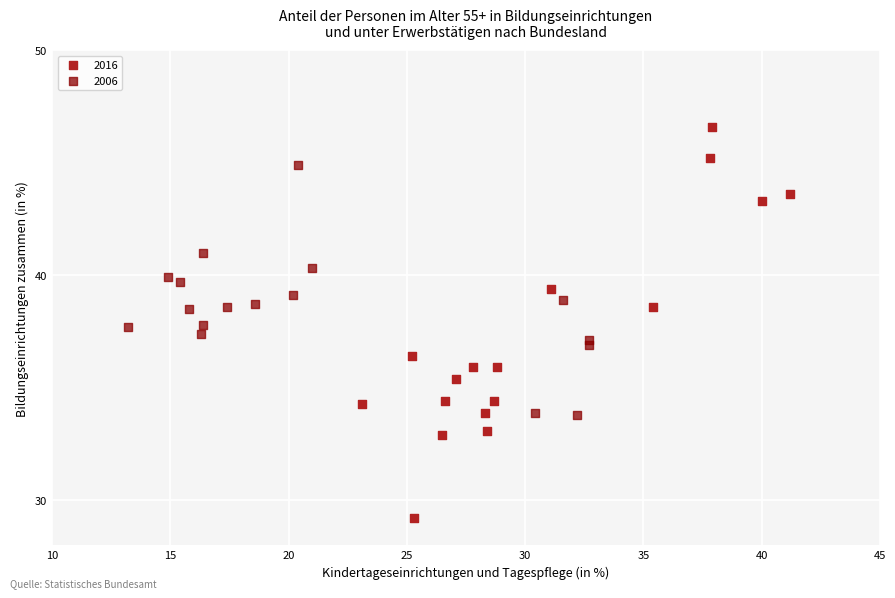

Which series contains the lowest Y value?

2016